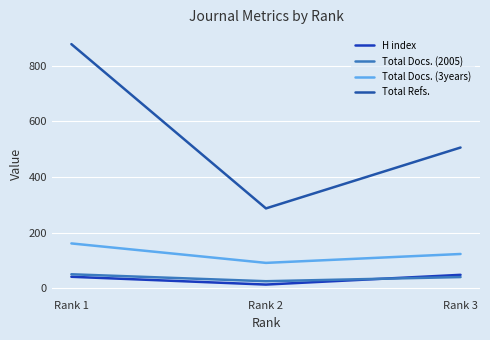

Does the chart have visible grid lines?

Yes